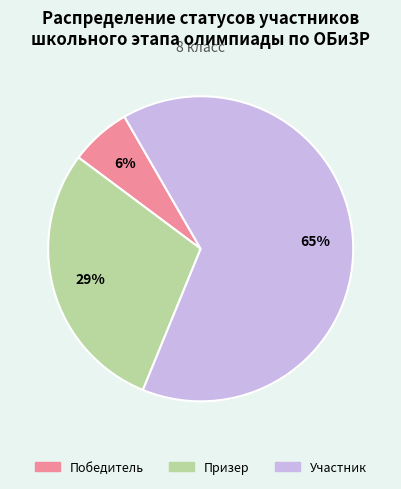

Do Призер and Победитель together represent more than half of the pie?

No